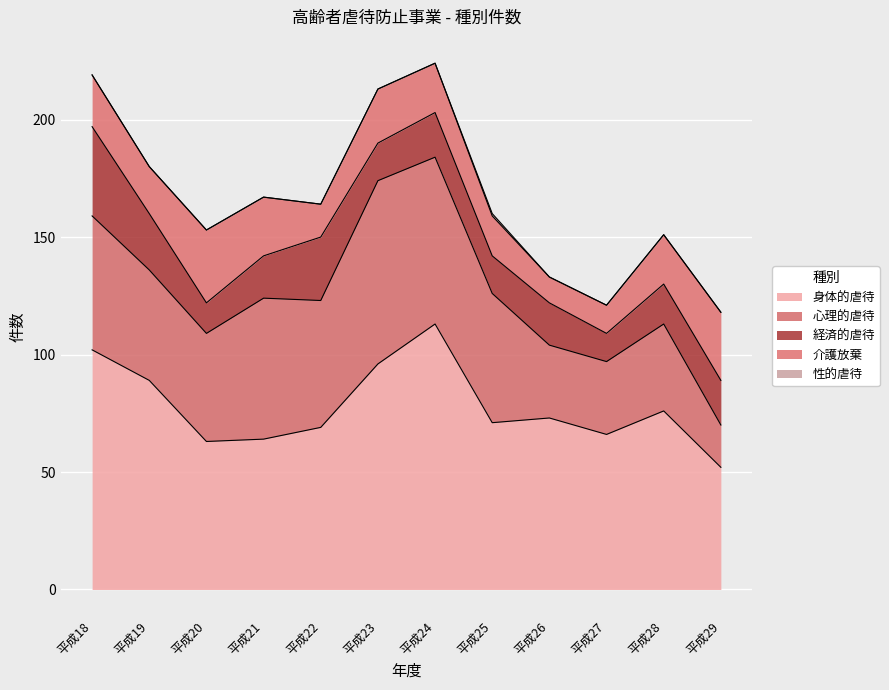

What is the minimum value for 介護放棄?

11